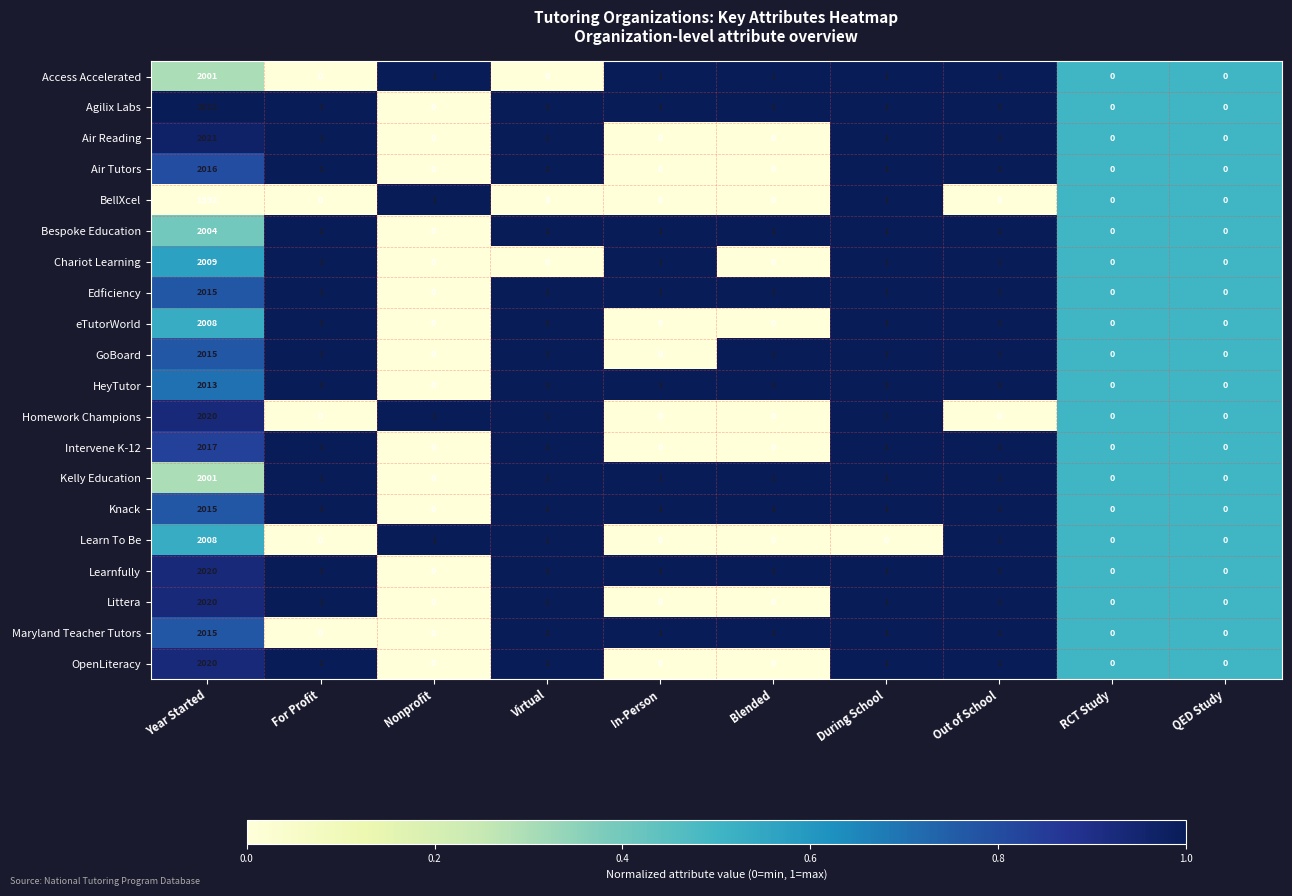

What is the difference between the maximum and minimum values in the HeyTutor series?

2013